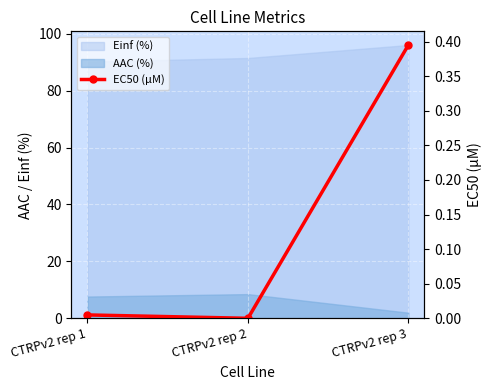

How many lines are shown in the chart?

1